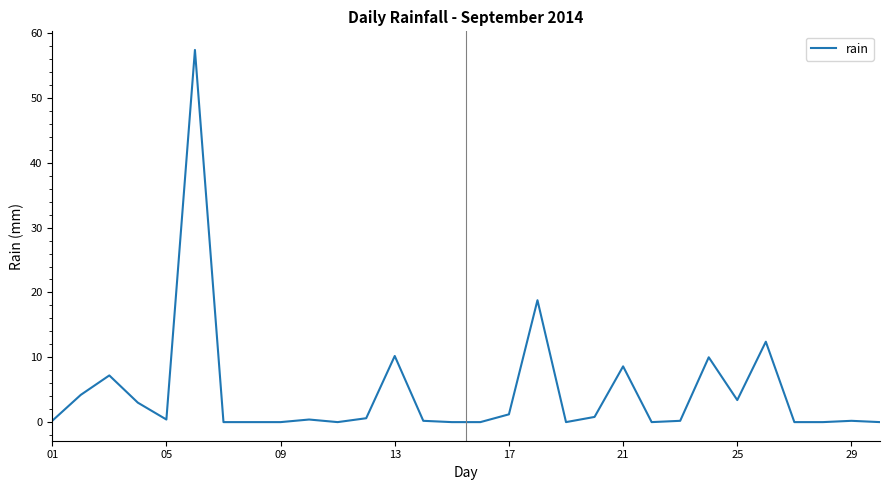

What is the sum of all values?

139.4